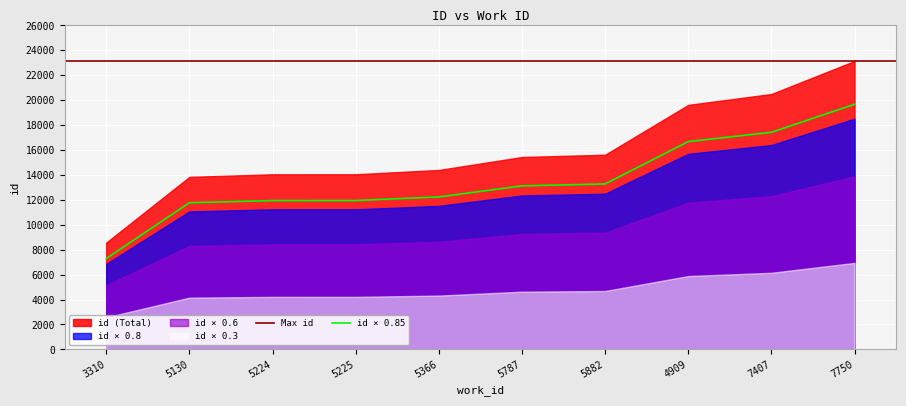

Which category has the highest value across all series?

7750